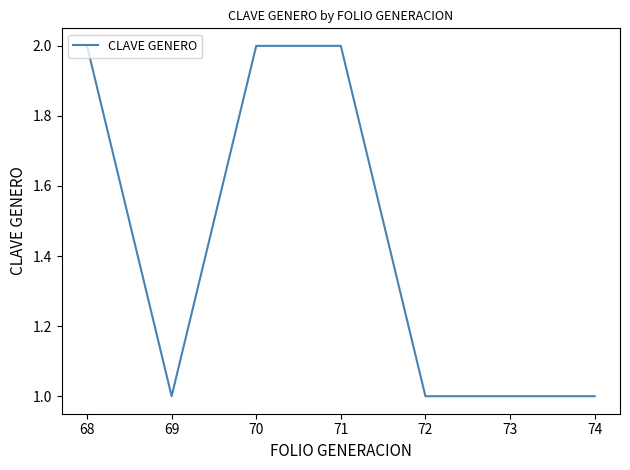

How many lines are shown in the chart?

1